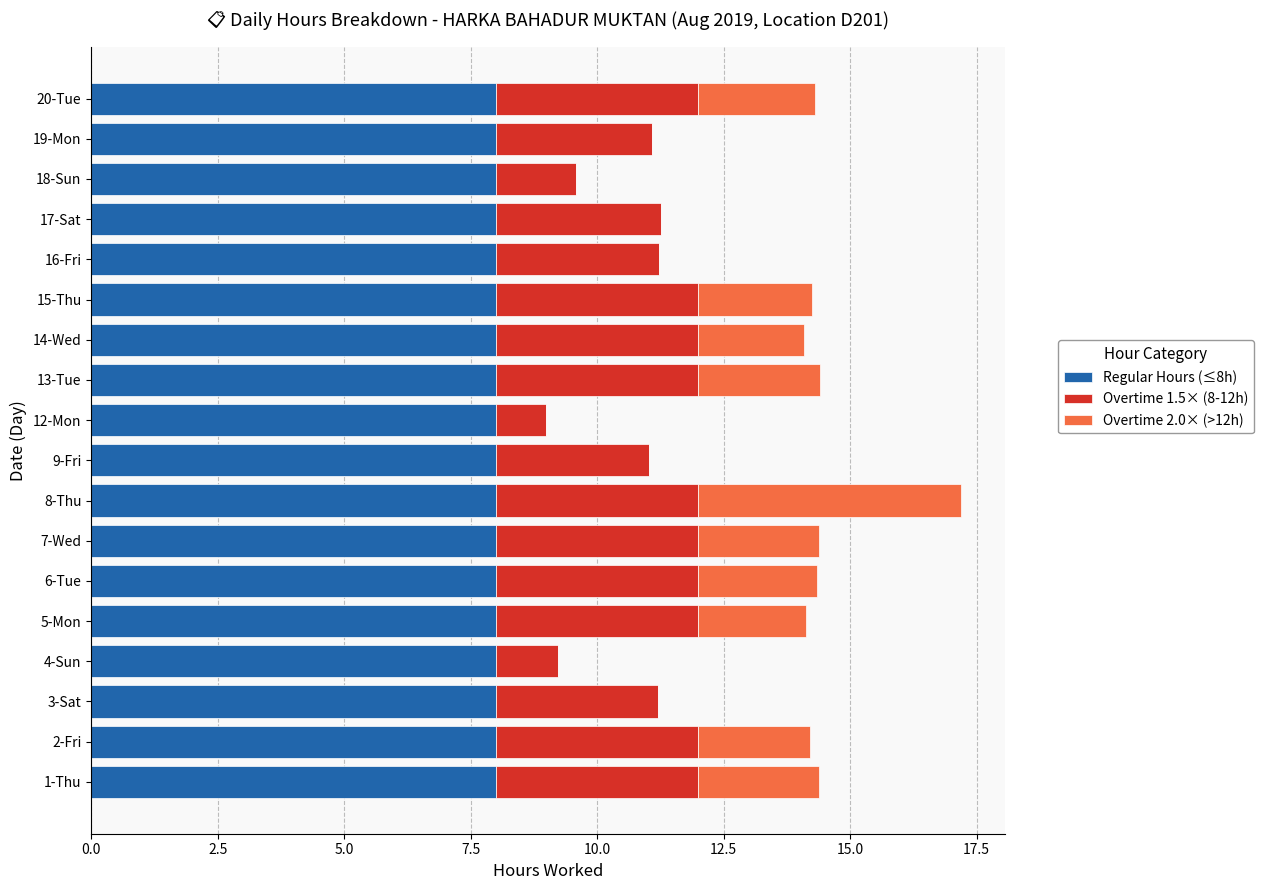

What is the total value across all series at 4-Sun?

9.2